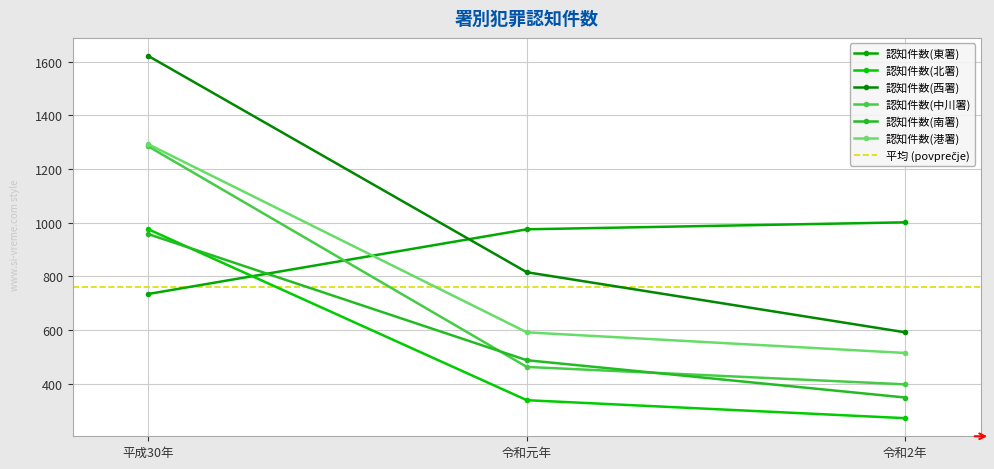

List the series in order of their peak value, lowest first.

認知件数(南署), 認知件数(北署), 認知件数(東署), 認知件数(中川署), 認知件数(港署), 認知件数(西署)